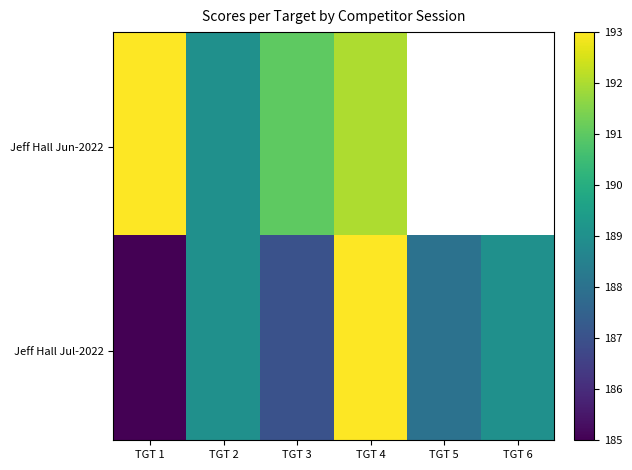

The value of Jeff Hall Jun-2022 at TGT 1 is 193.0. True or false?

True